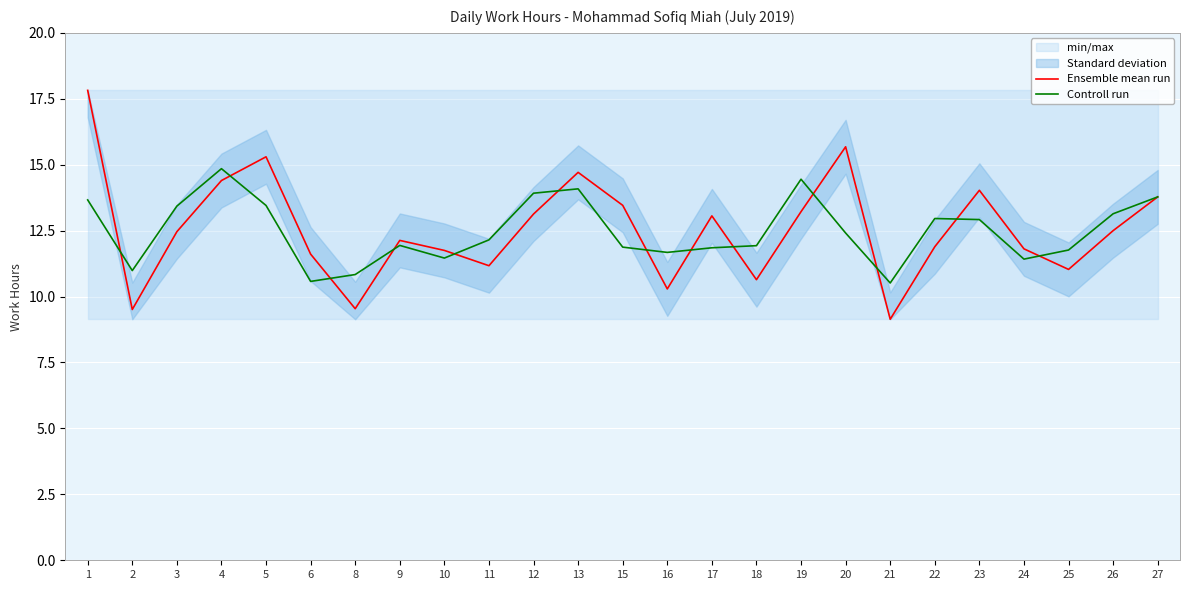

How many intersections are there between Ensemble mean run and Controll run?

13